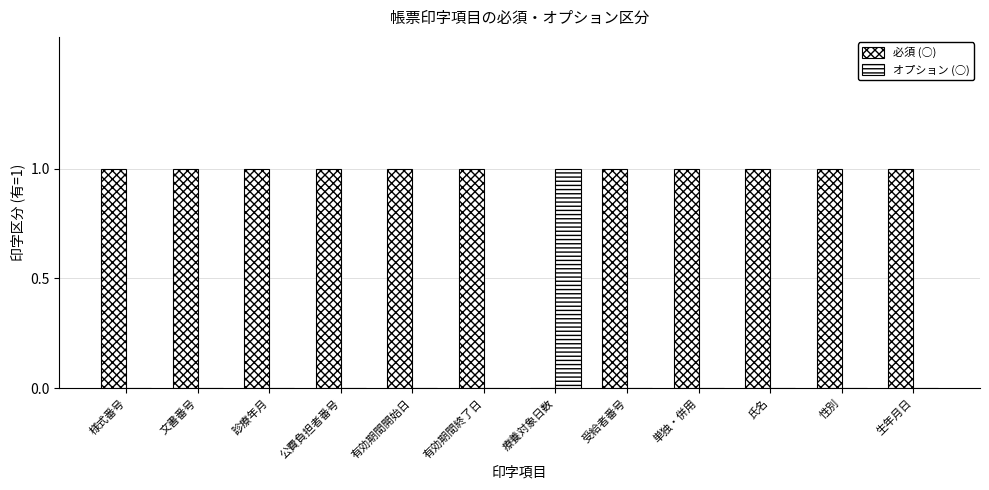

Which series has the largest range (max minus min)?

必須 (○)